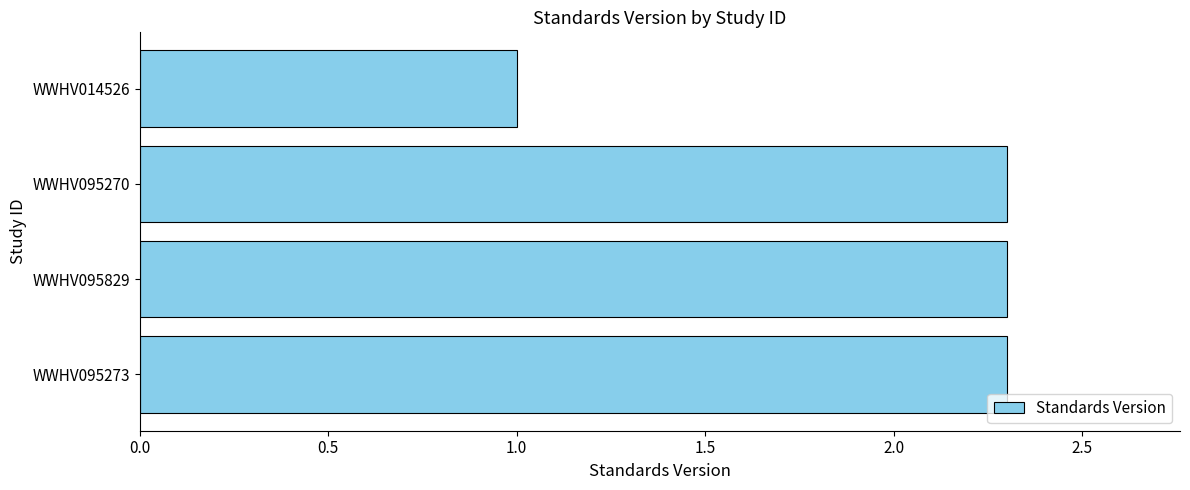

What is the sum of all values?

7.9